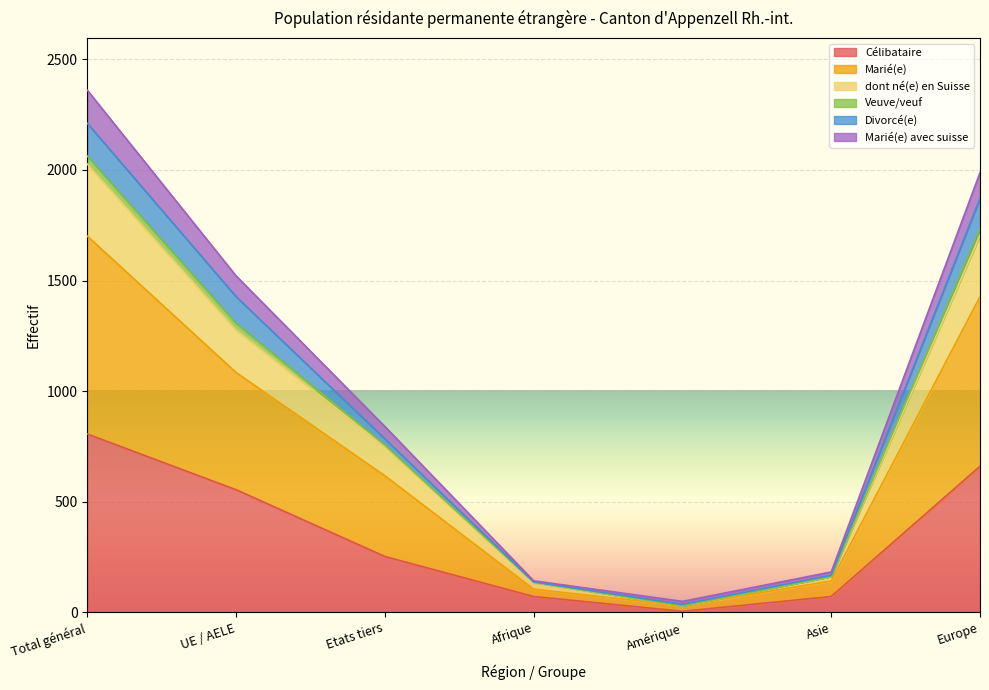

The value of Célibataire at Total général is 806. True or false?

True